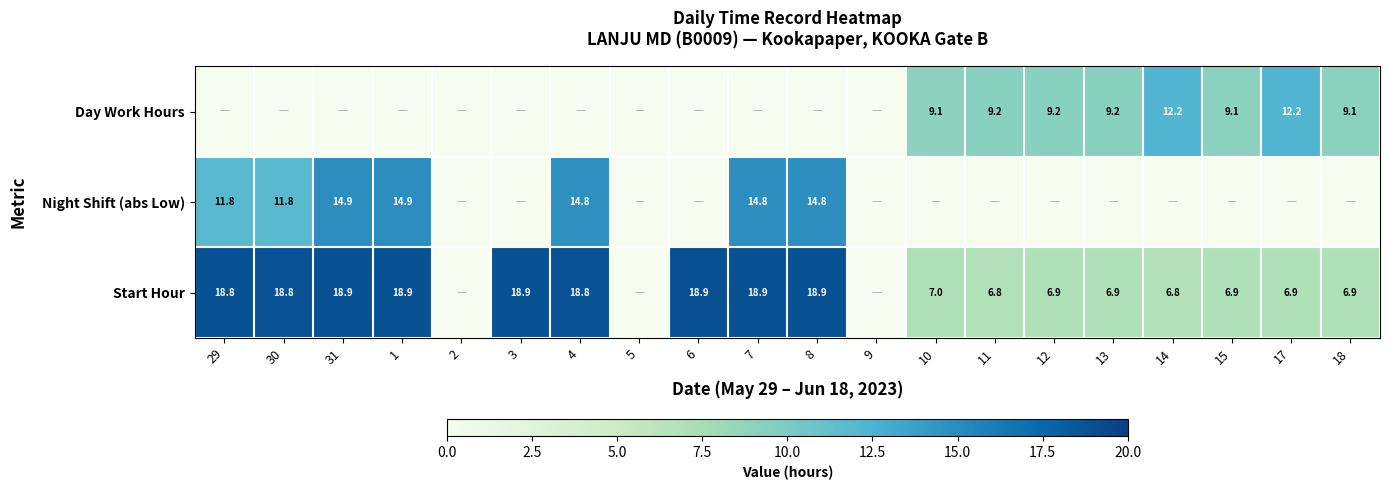

The Day Work Hours series shows 13.5 at 13. True or false?

False